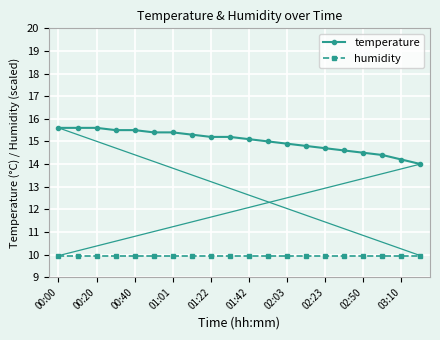

What is the value of the temperature point at the 11th from the left?

15.1